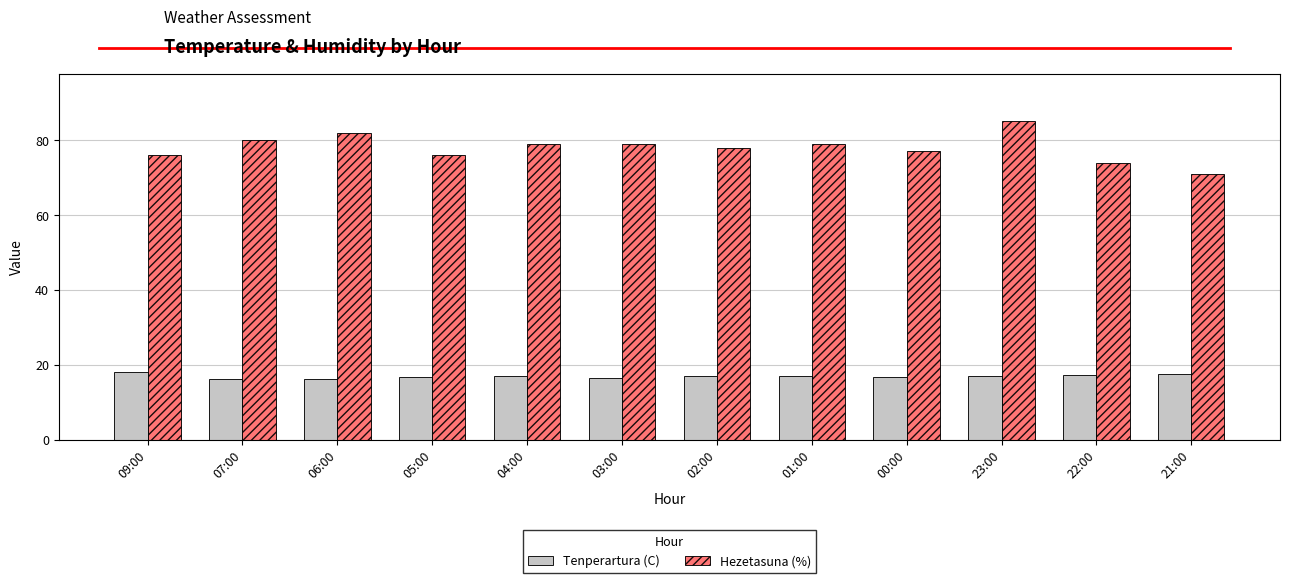

Which series has the widest spread of values?

Hezetasuna (%)